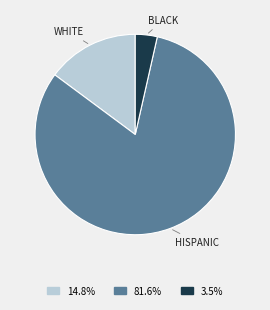

Is there a majority slice in this chart?

Yes